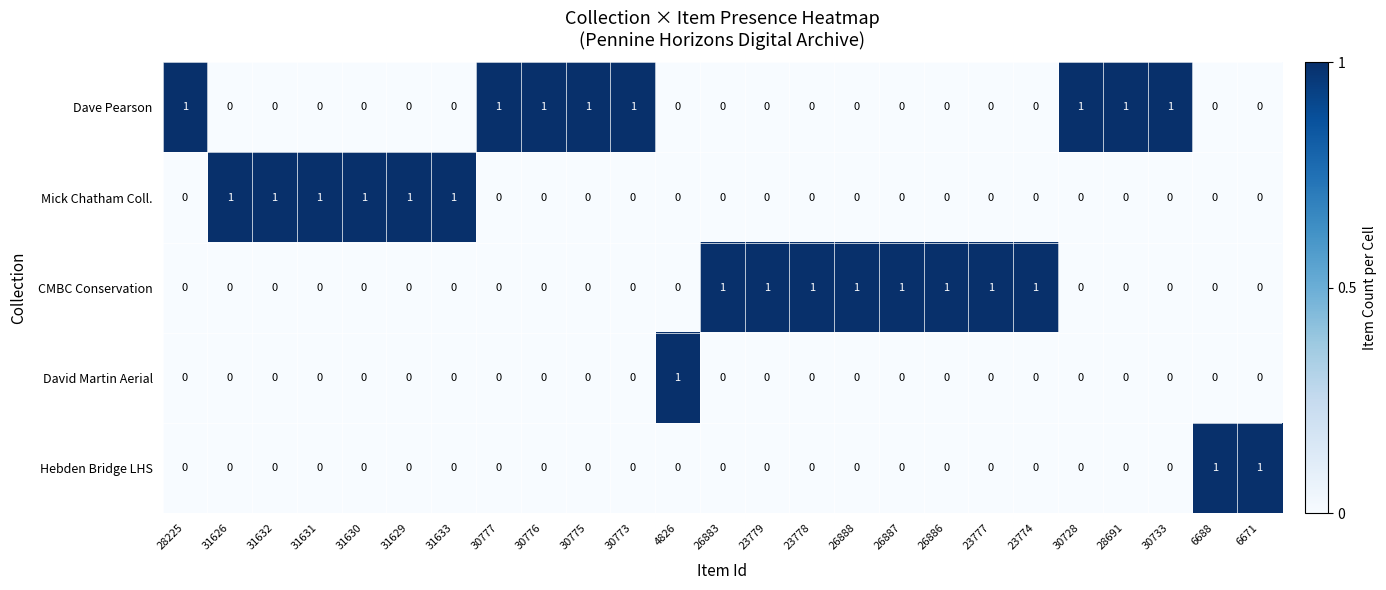

At how many categories does at least one series exceed 0?

25